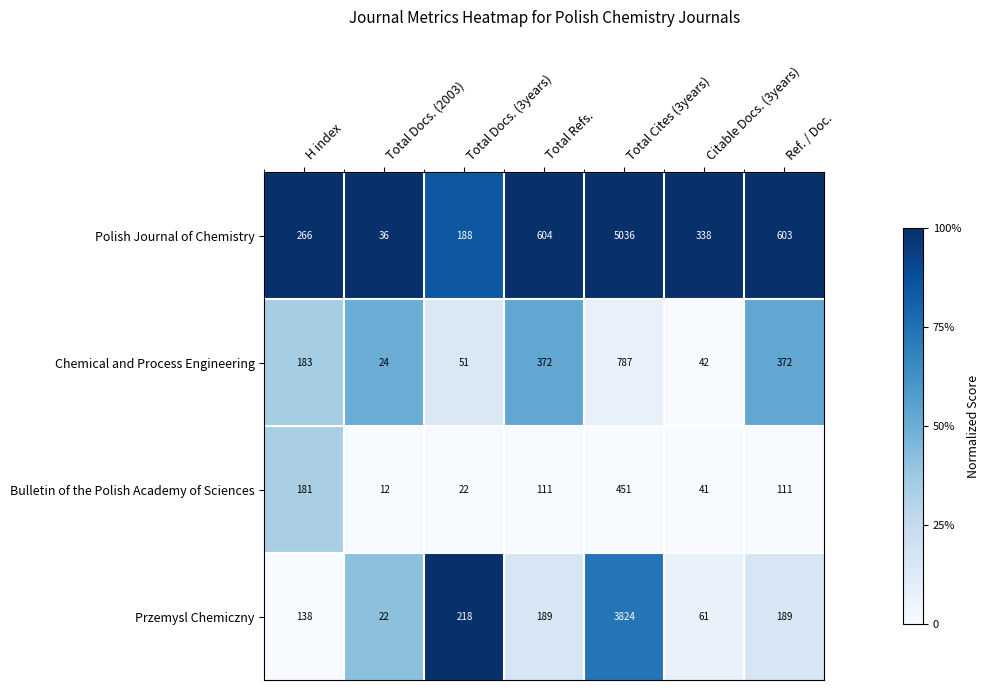

What is the sum of the Przemysl Chemiczny values at H index and Ref. / Doc.?

327